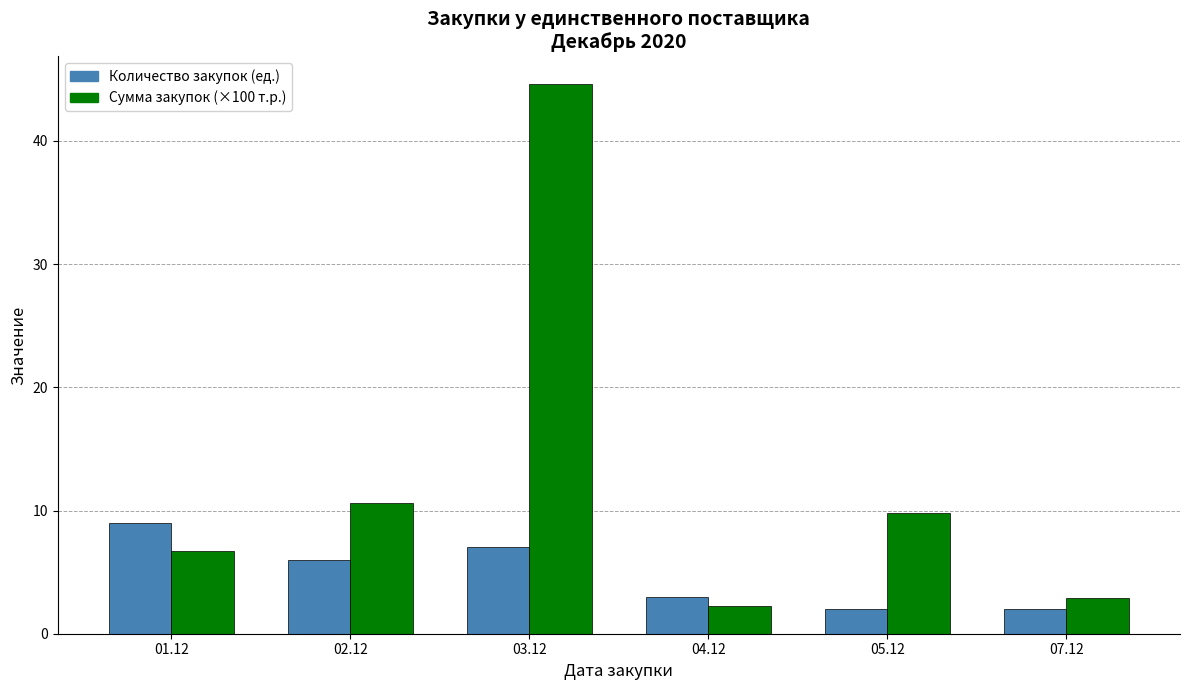

Which series has the largest total across all categories?

Сумма закупок (×100 т.р.)